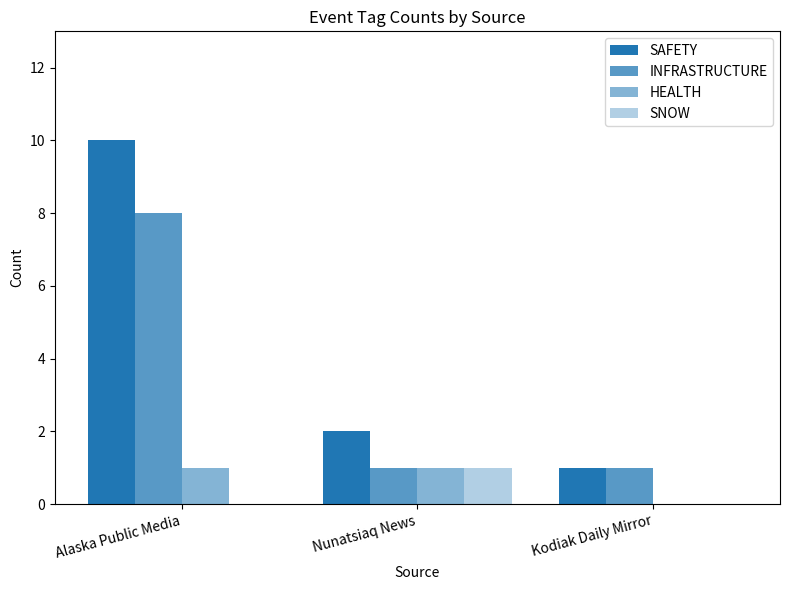

What is the difference between the maximum and minimum values in the SAFETY series?

9